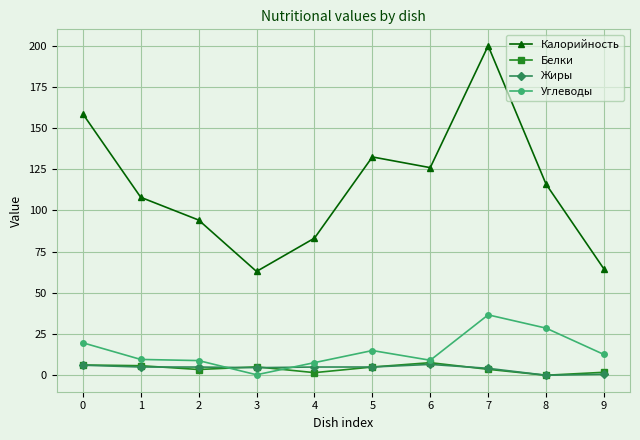

What is the sum of the Углеводы values at 0 and 2?

28.6